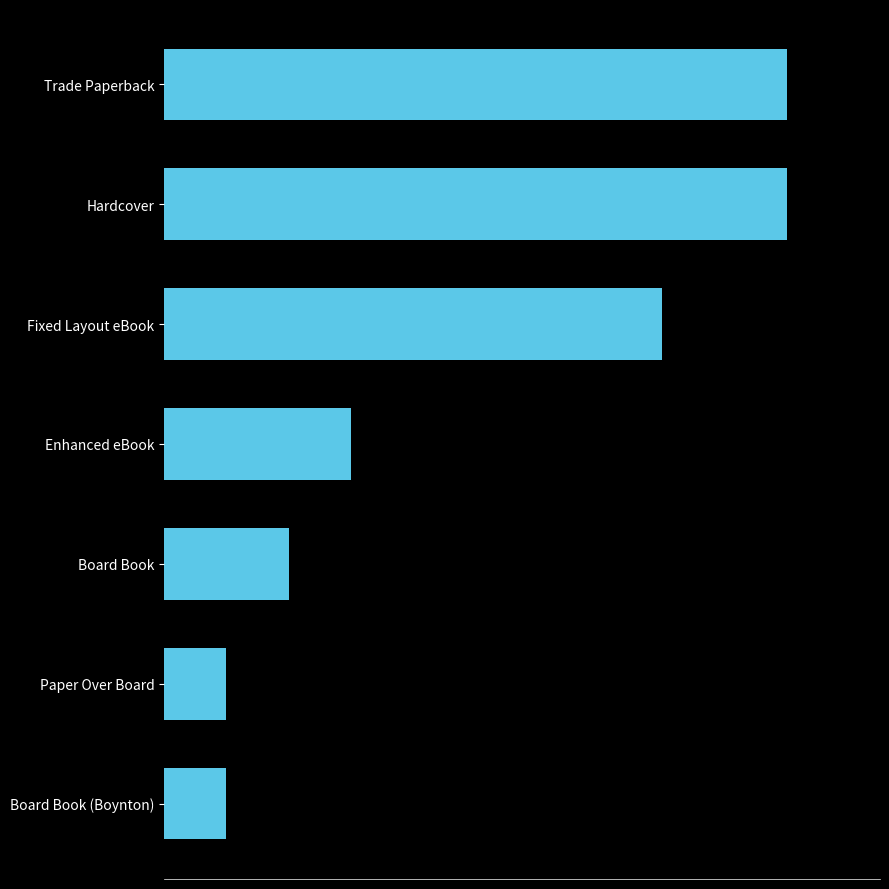

Does the chart contain any negative values?

No